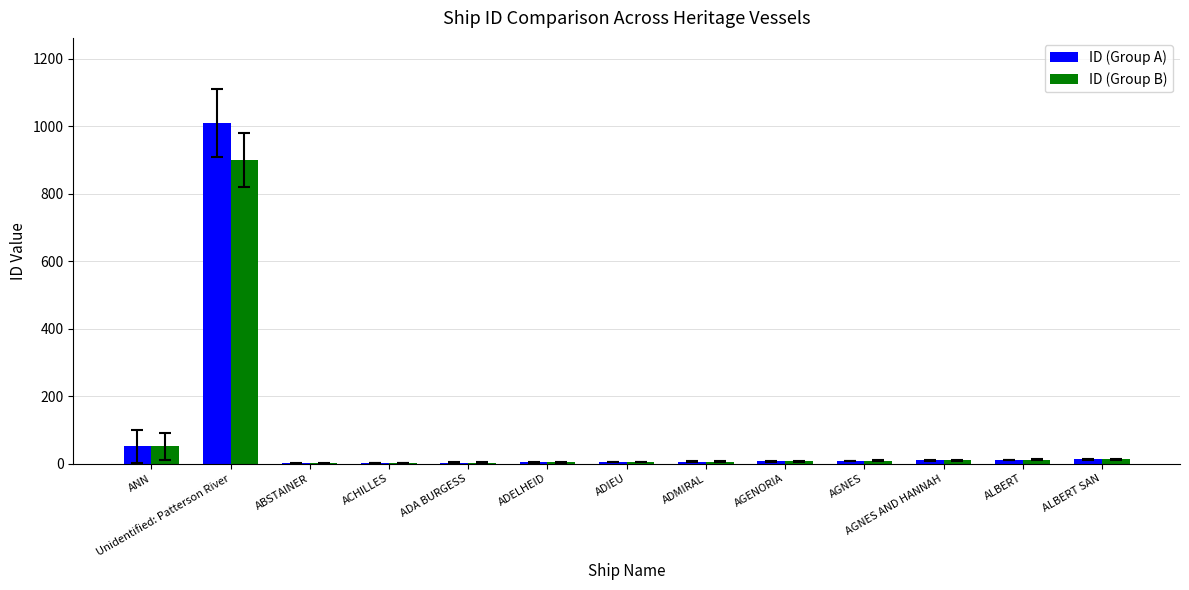

How many categories are shown in the chart?

13